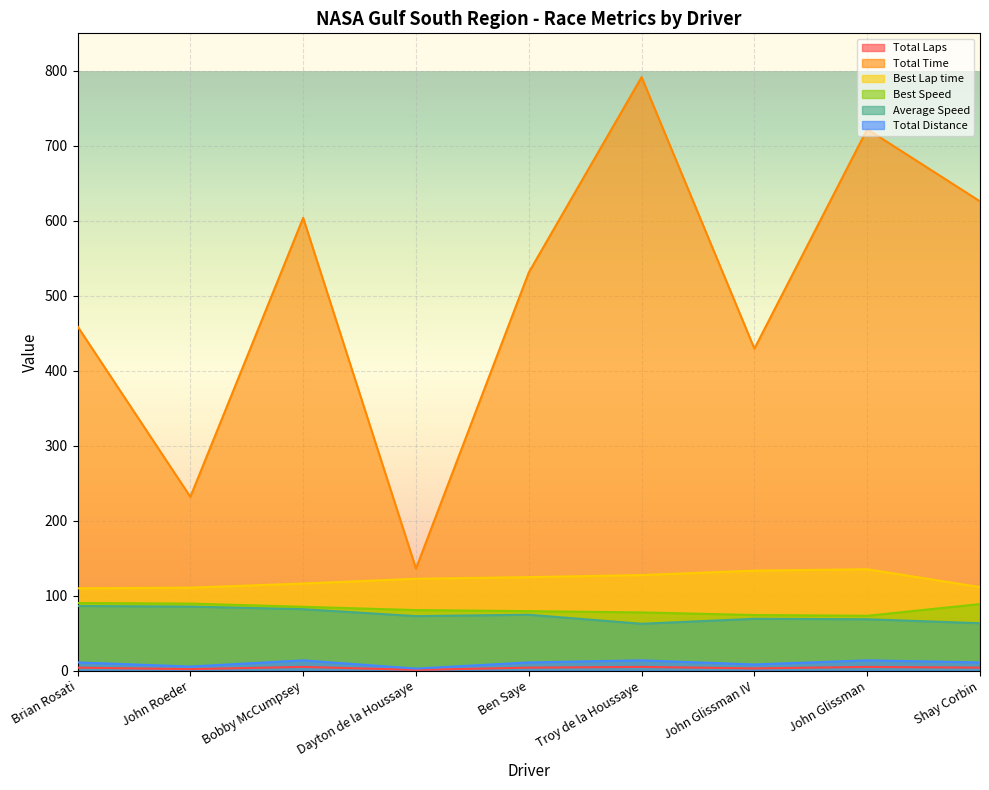

What is the maximum value for Average Speed?

86.3